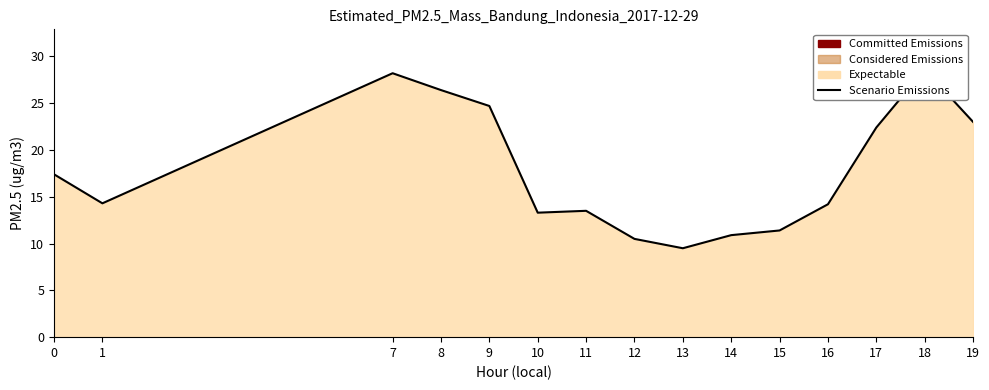

Reading left to right, what are all the values shown in this chart?

0=17.4	1=14.3	7=28.2	8=26.4	9=24.7	10=13.3	11=13.5	12=10.5	13=9.5	14=10.9	15=11.4	16=14.2	17=22.4	18=28.6	19=23.0